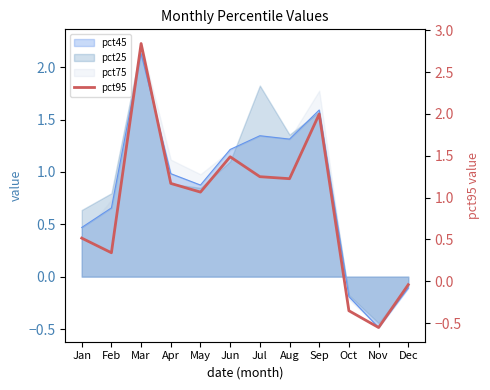

Count the number of values greater than 1.

7